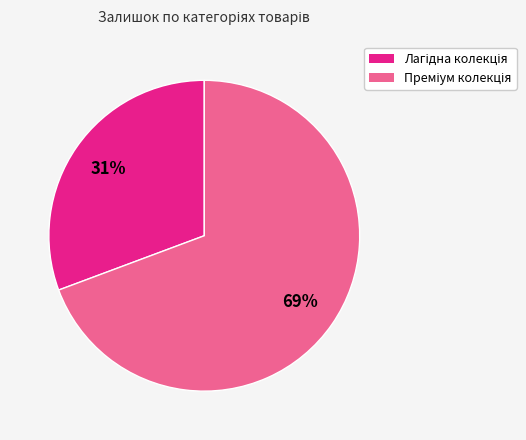

Is there a majority slice in this chart?

Yes